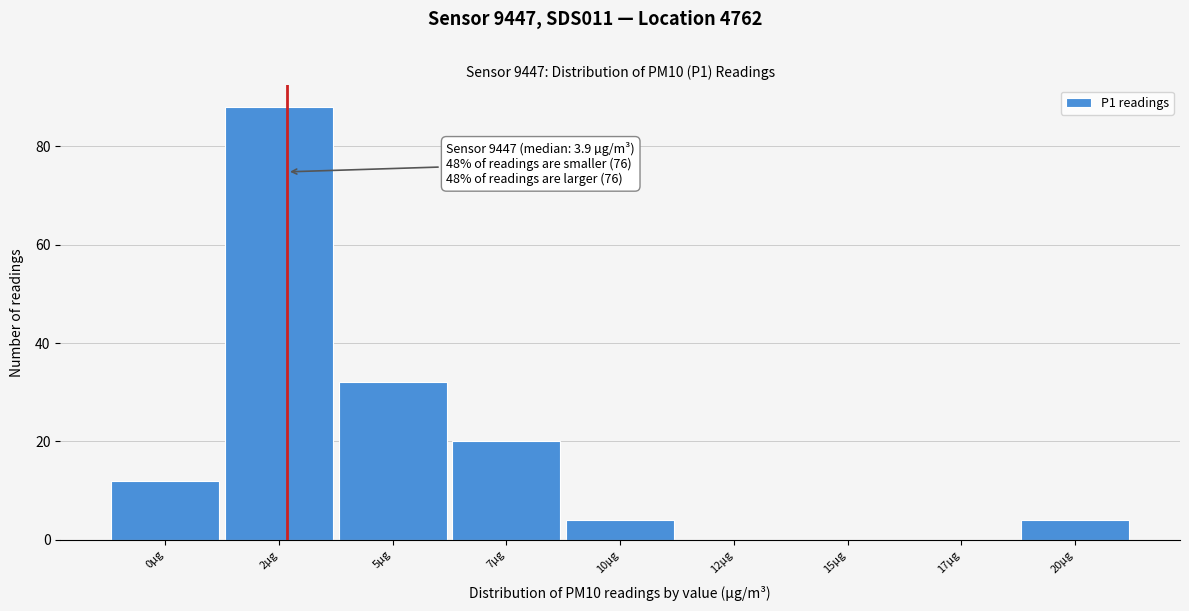

Reading left to right, list all the values displayed in this chart.

0µg=12	2µg=88	5µg=32	7µg=20	10µg=4	12µg=0	15µg=0	17µg=0	20µg=4